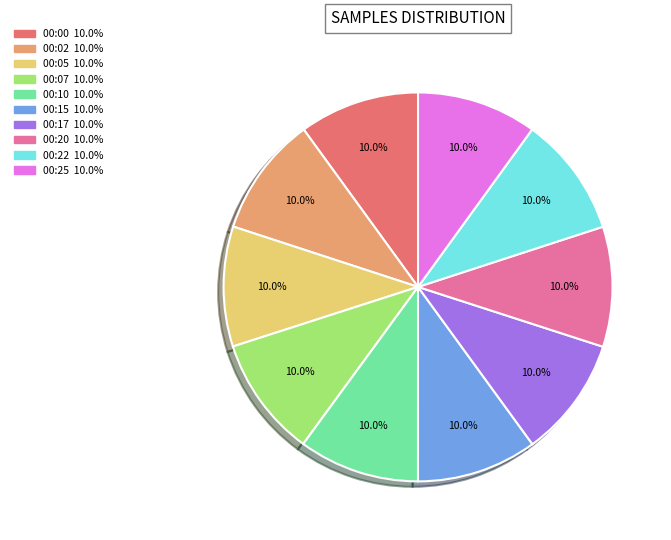

Count the number of slices in the pie.

10